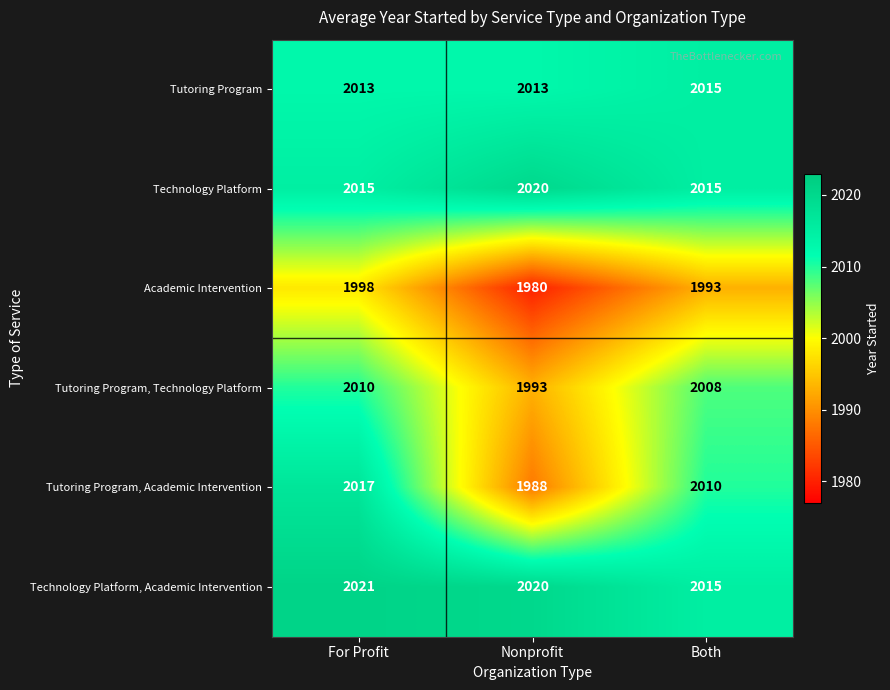

Reading left to right, transcribe all the data shown in this chart.

Tutoring Program: 2013	2013	2015
Technology Platform: 2015	2020	2015
Academic Intervention: 1998	1980	1993
Tutoring Program, Technology Platform: 2010	1993	2008
Tutoring Program, Academic Intervention: 2017	1988	2010
Technology Platform, Academic Intervention: 2021	2020	2015